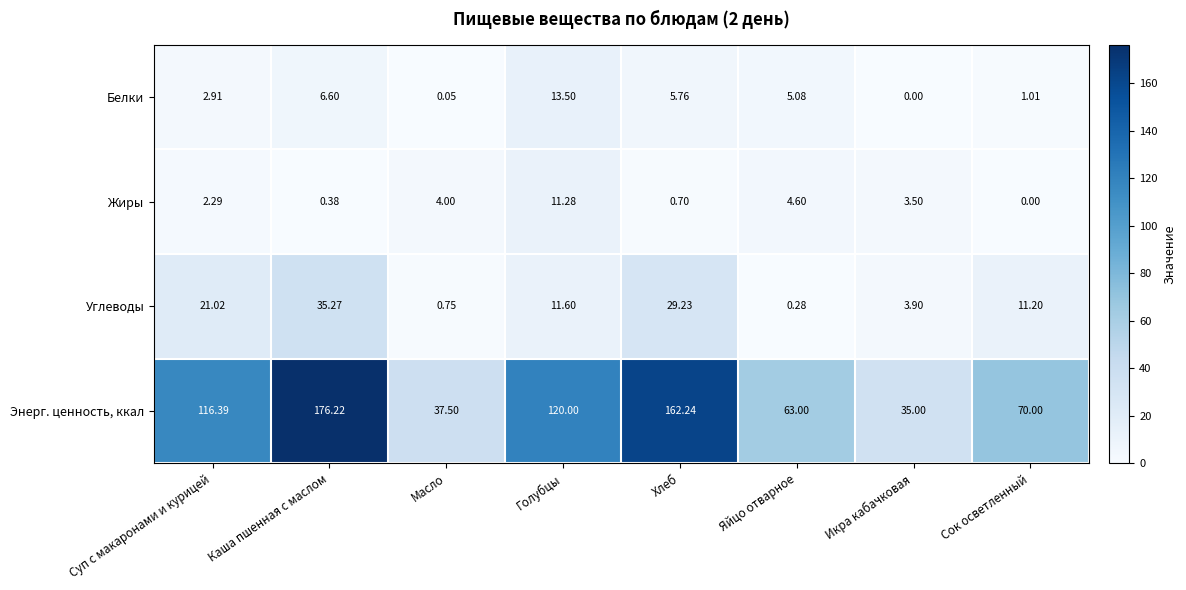

How many data points does each series have?

8